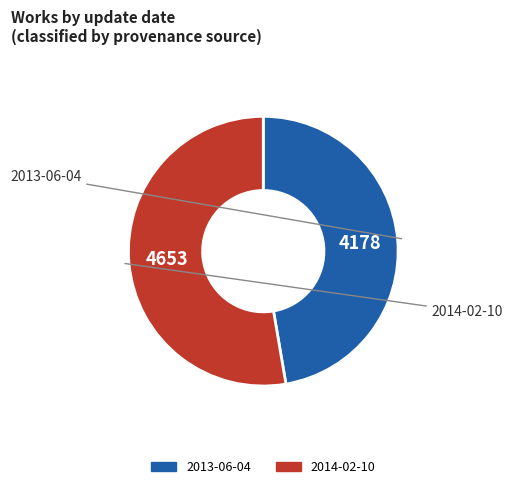

Is the sum of 2014-02-10 and 2013-06-04 greater than half?

Yes